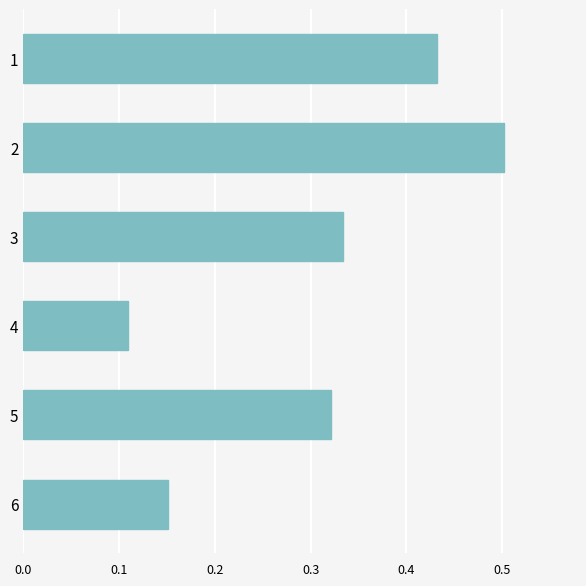

What is the value of the 2nd bar from the top?

0.5